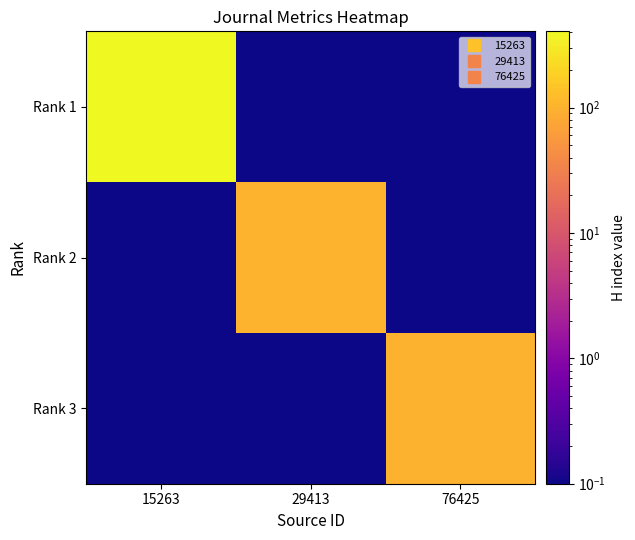

Reading left to right, transcribe all the data shown in this chart.

Rank 1: 15263=406.0	29413=0.1	76425=0.1
Rank 2: 15263=0.1	29413=103.0	76425=0.1
Rank 3: 15263=0.1	29413=0.1	76425=100.0